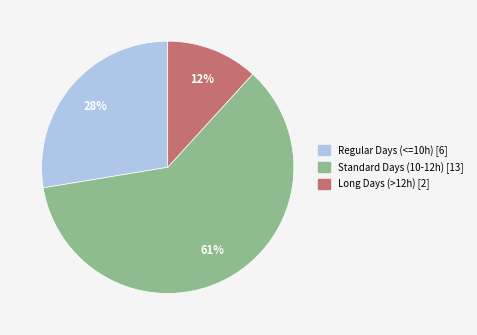

To the nearest percent, what is the average slice percentage?

33%